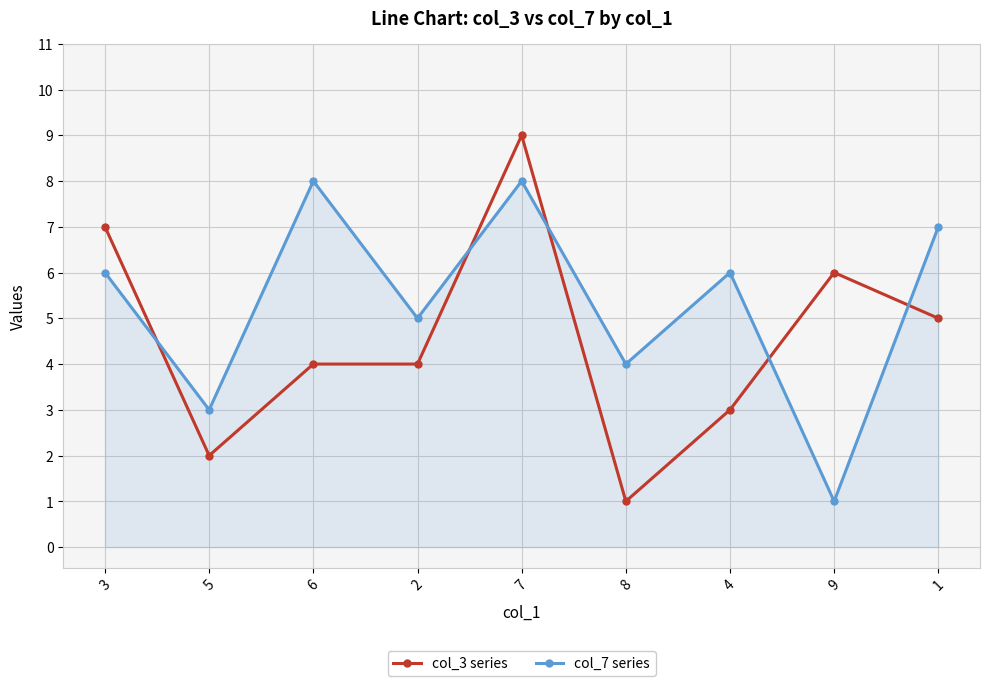

After their last crossing, which series has the higher values: col_7 series or col_3 series?

col_7 series